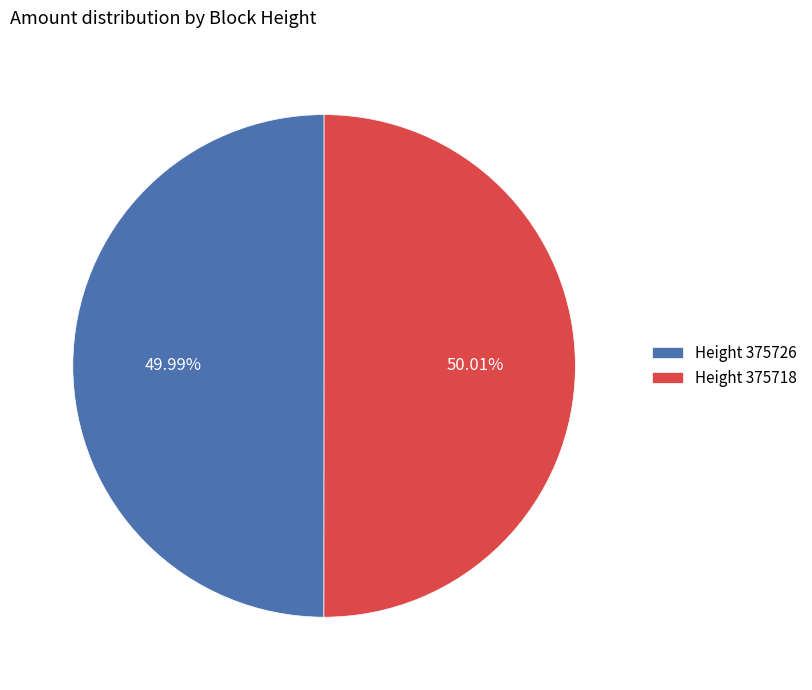

Count the number of slices in the pie.

2